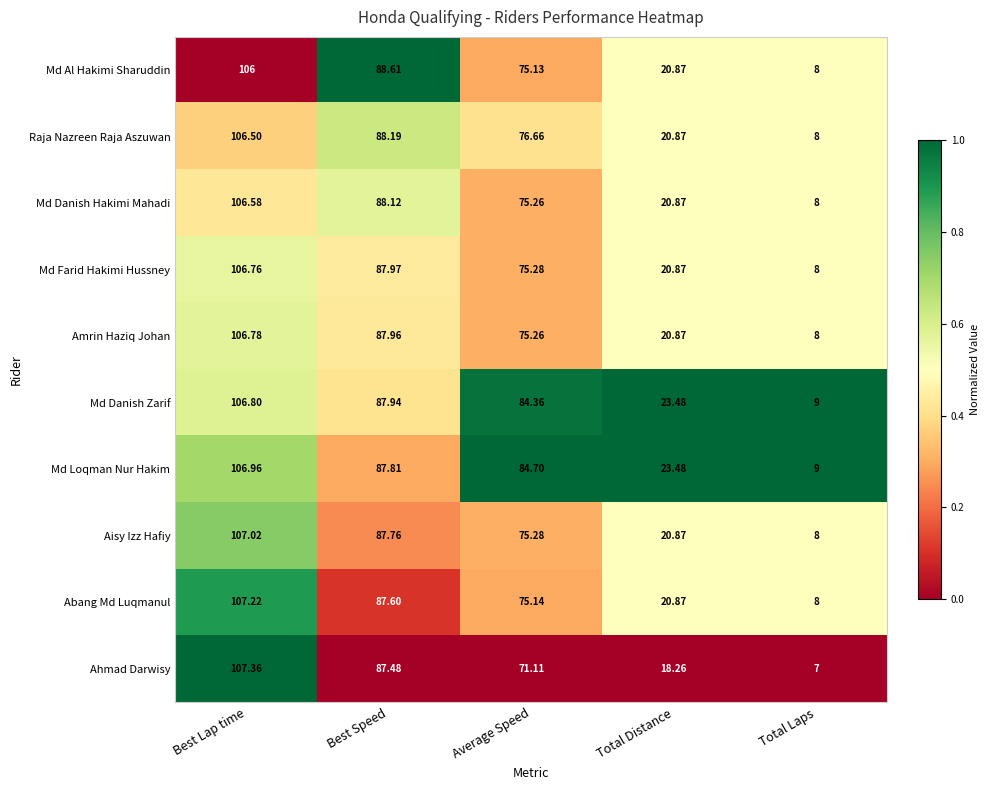

At which label does Md Danish Zarif reach its peak?

Best Lap time